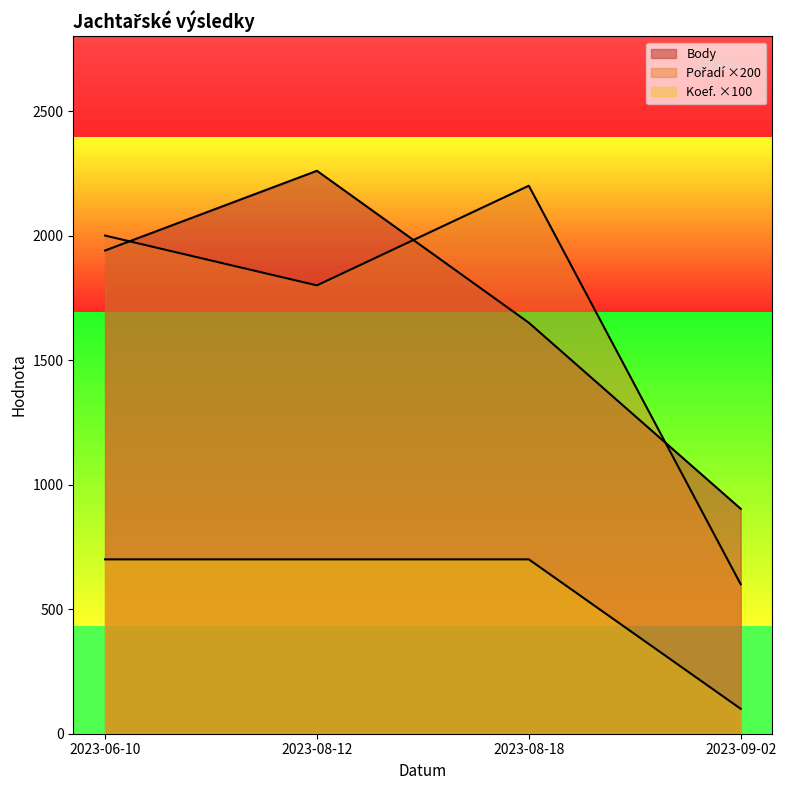

At which category is the sum across all series the highest?

2023-08-12